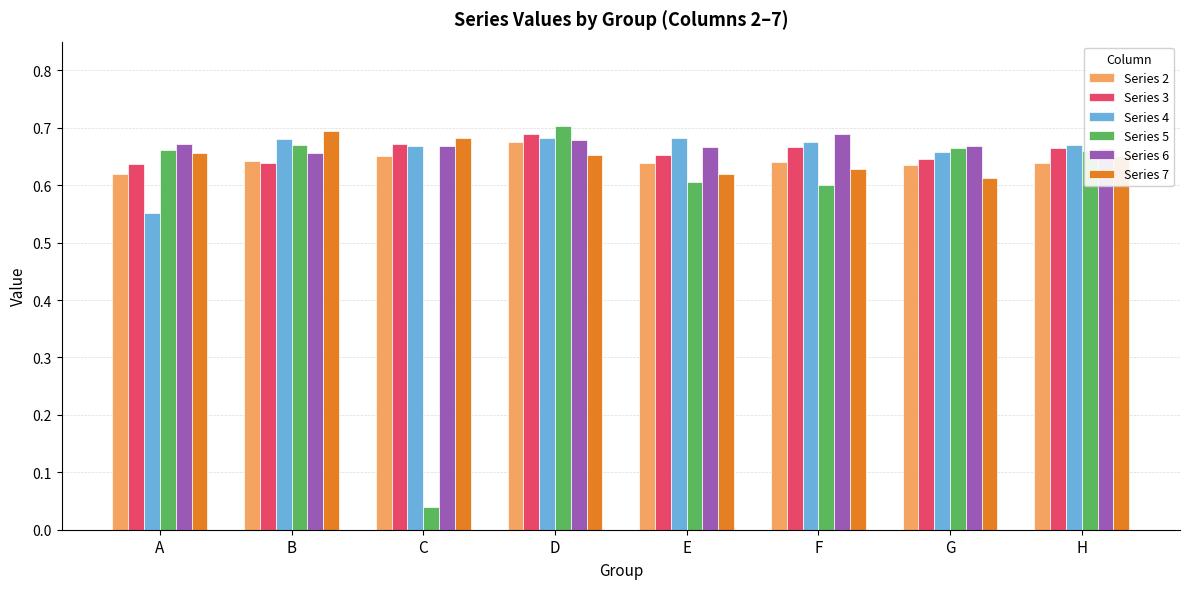

How many Series 7 values are between 0 and 1?

8